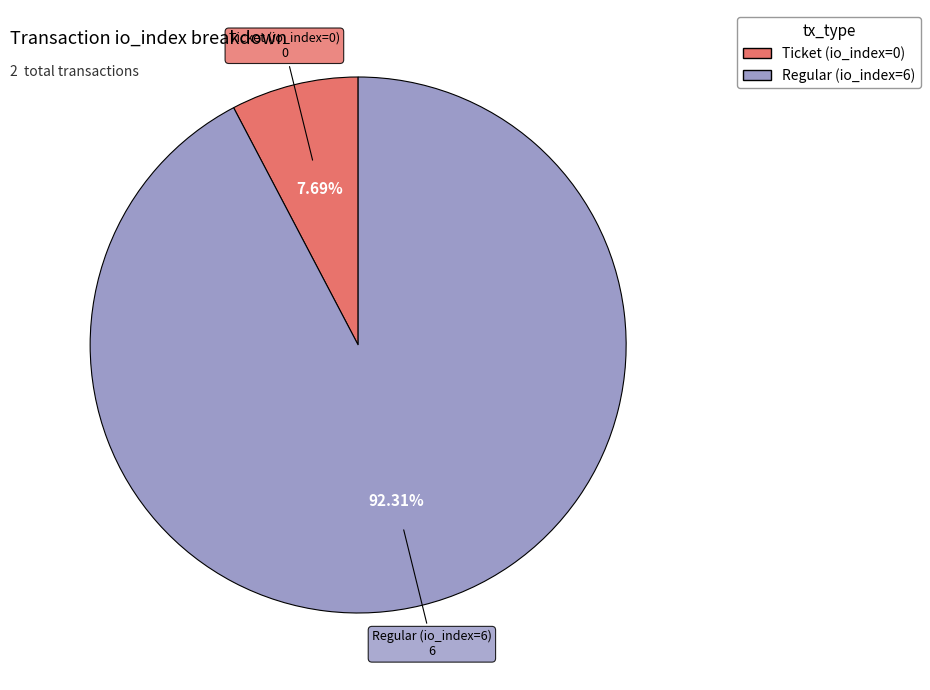

Does Regular (io_index=6) represent more than half of the total?

Yes